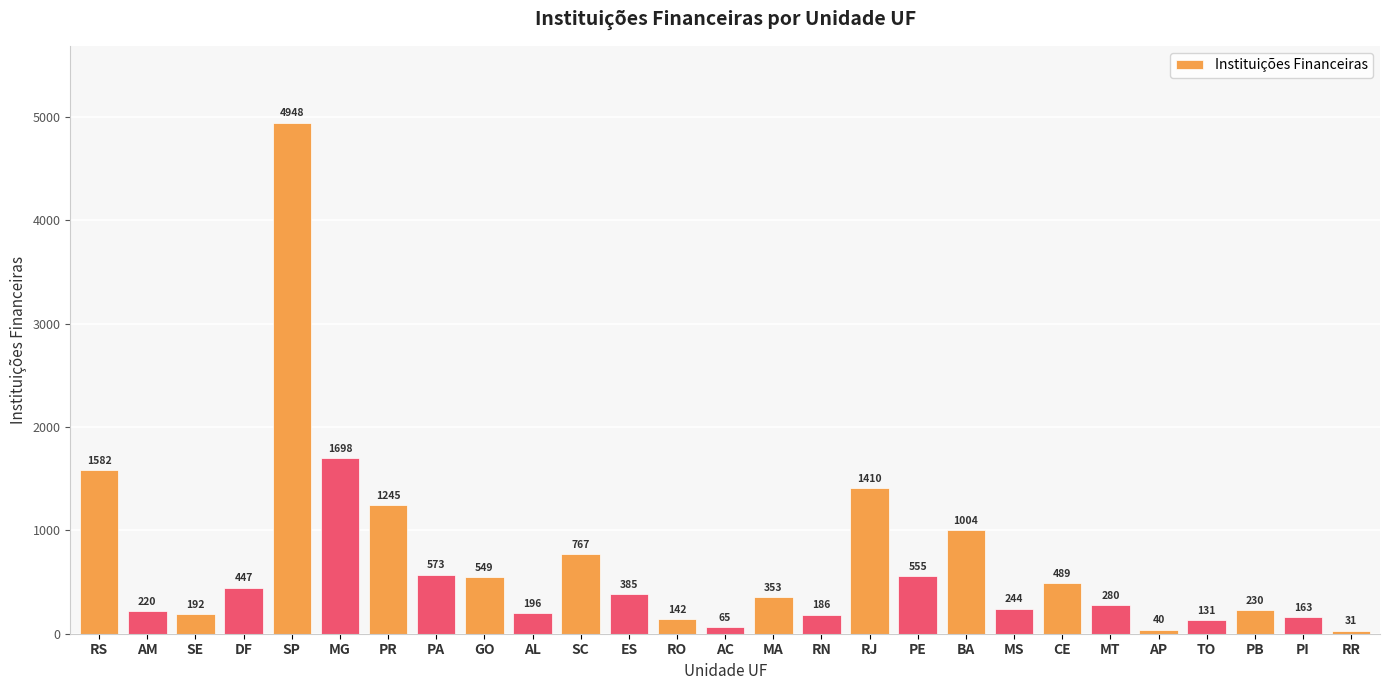

Are the bars horizontal?

No